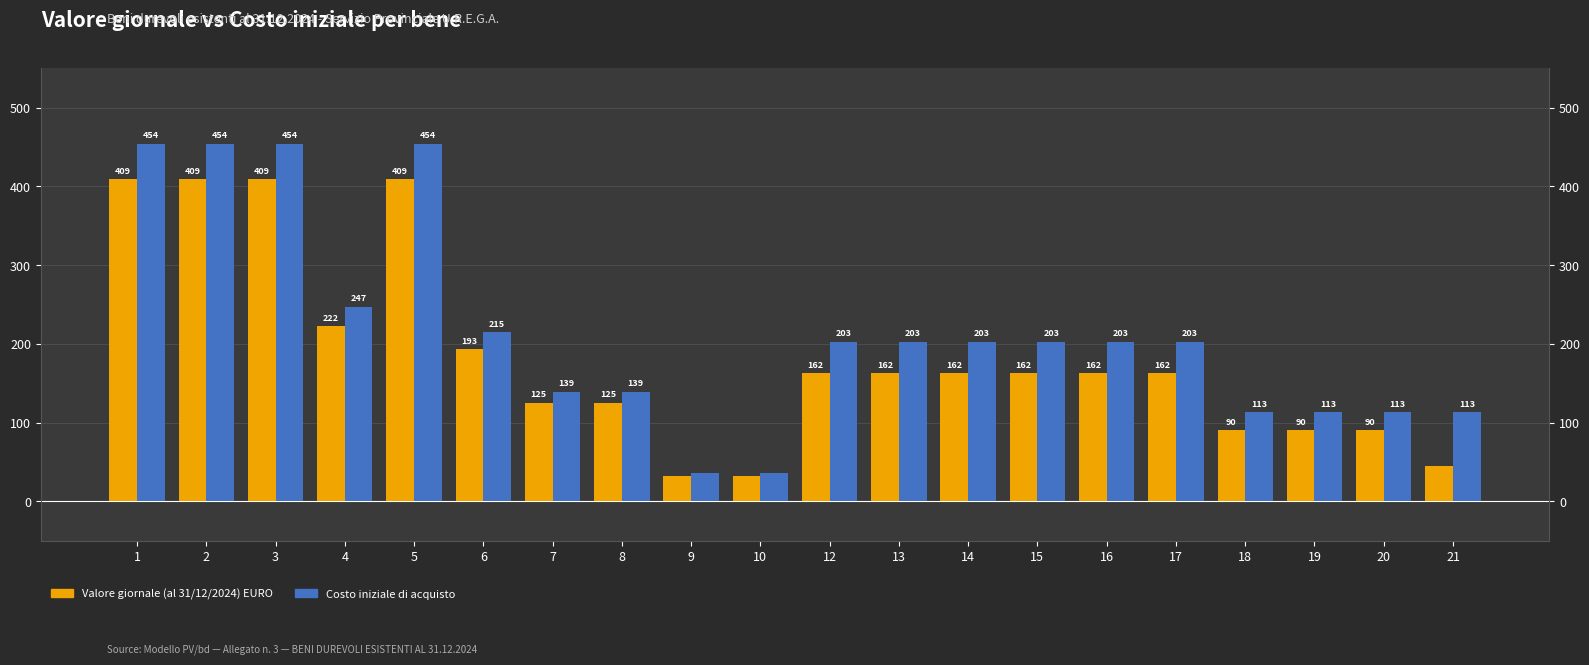

Between 8 and 16, which series saw the biggest shift?

Costo iniziale di acquisto